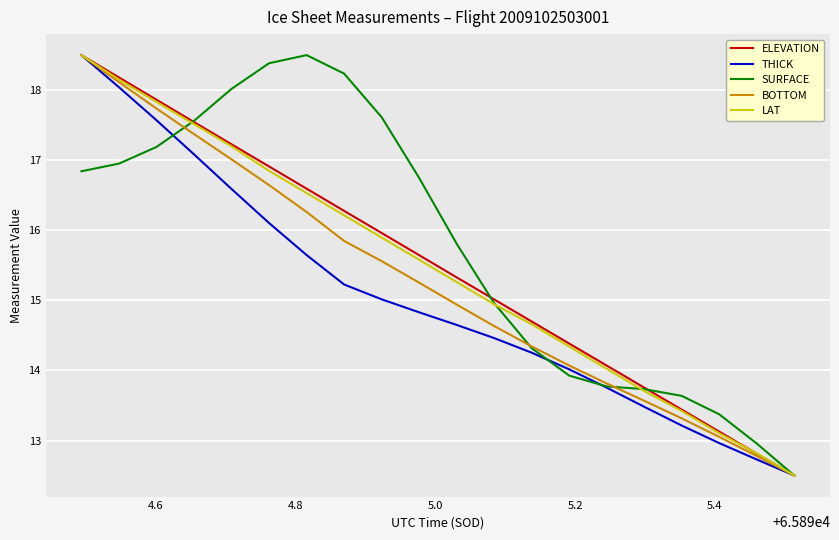

What is the smallest value displayed?

12.5